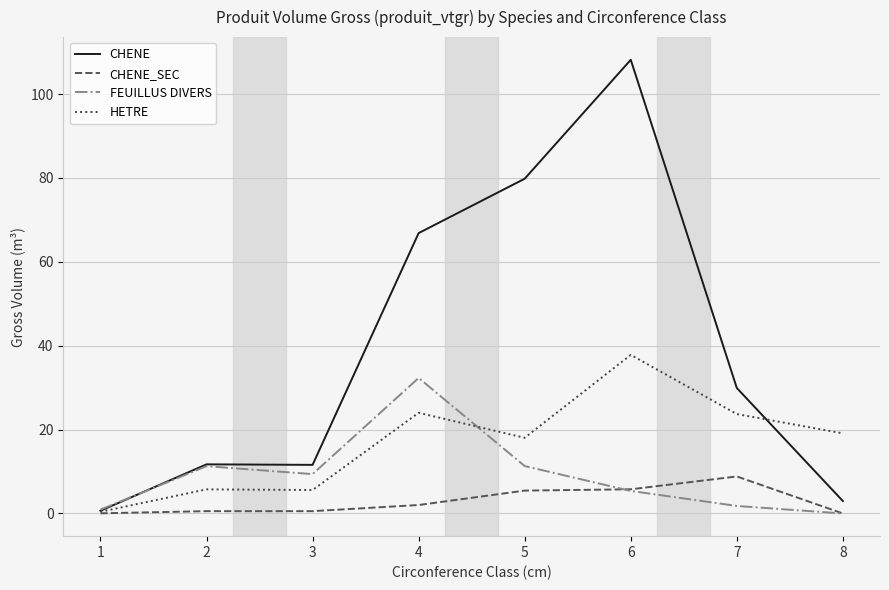

List the series in order of their overall mean, lowest first.

CHENE_SEC, FEUILLUS DIVERS, HETRE, CHENE